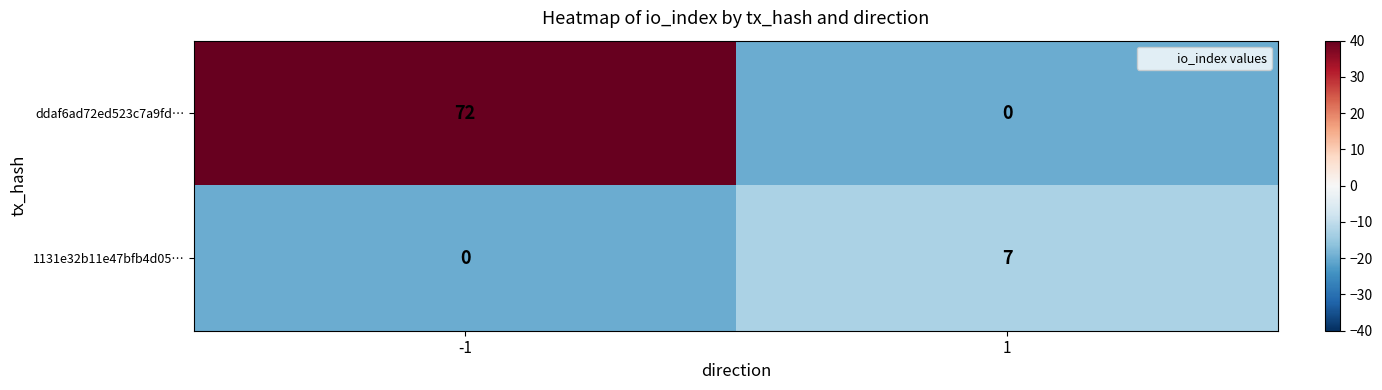

What is the greatest value displayed?

72